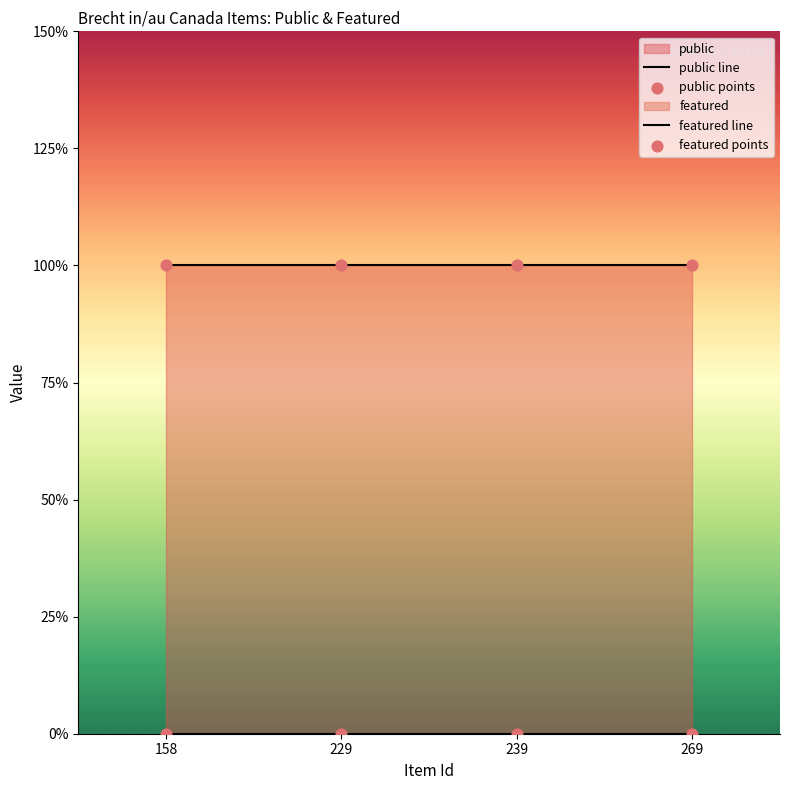

Which series contains the lowest Y value?

featured